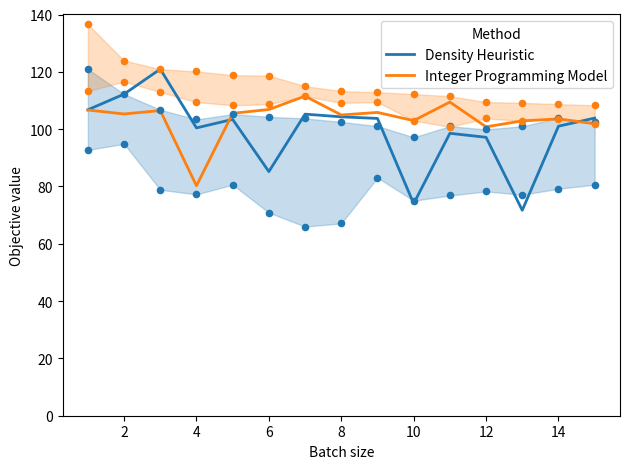

What is the total value across all series at 2?

217.5